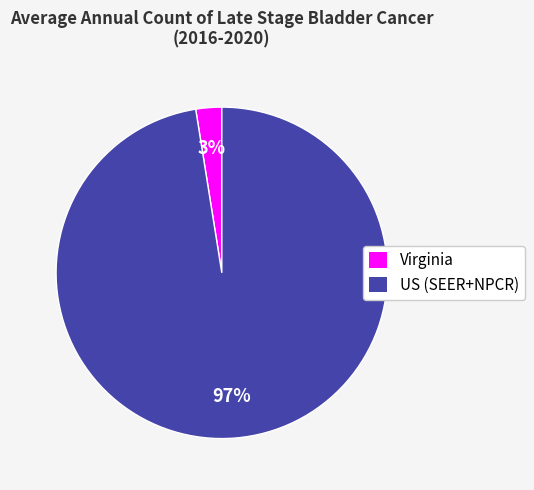

To the nearest percent, what is the average slice percentage?

50%